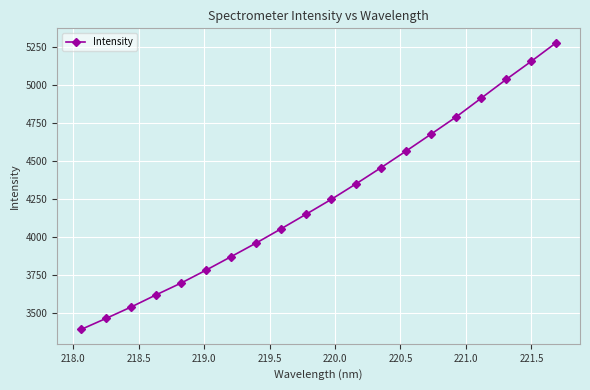

What is the maximum value shown in the chart?

5280.1